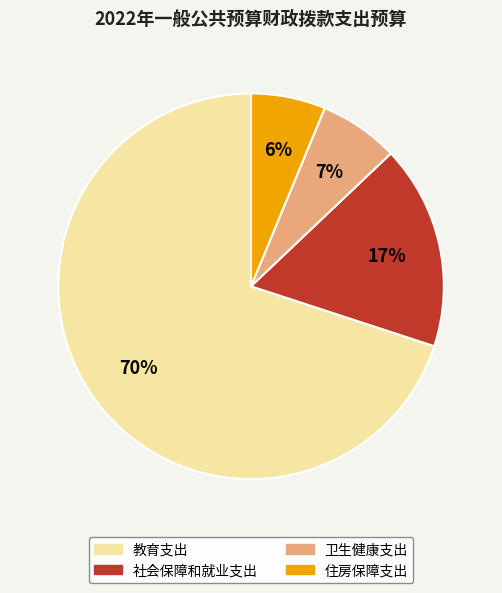

To the nearest percent, what is the difference between the 住房保障支出 and 社会保障和就业支出 slice percentages?

11%